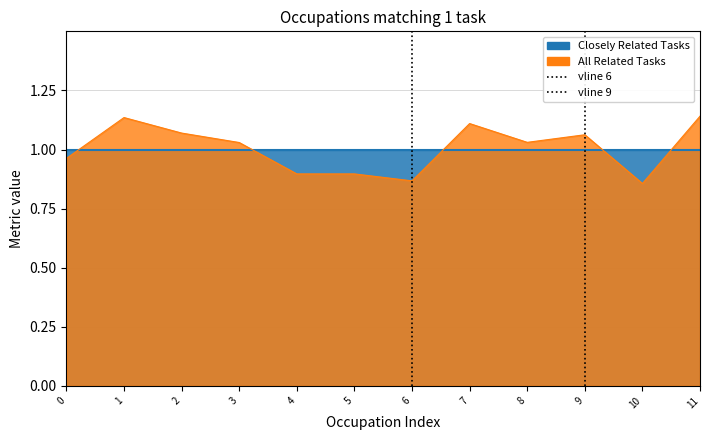

How many positive values does the vline 9 series have?

1